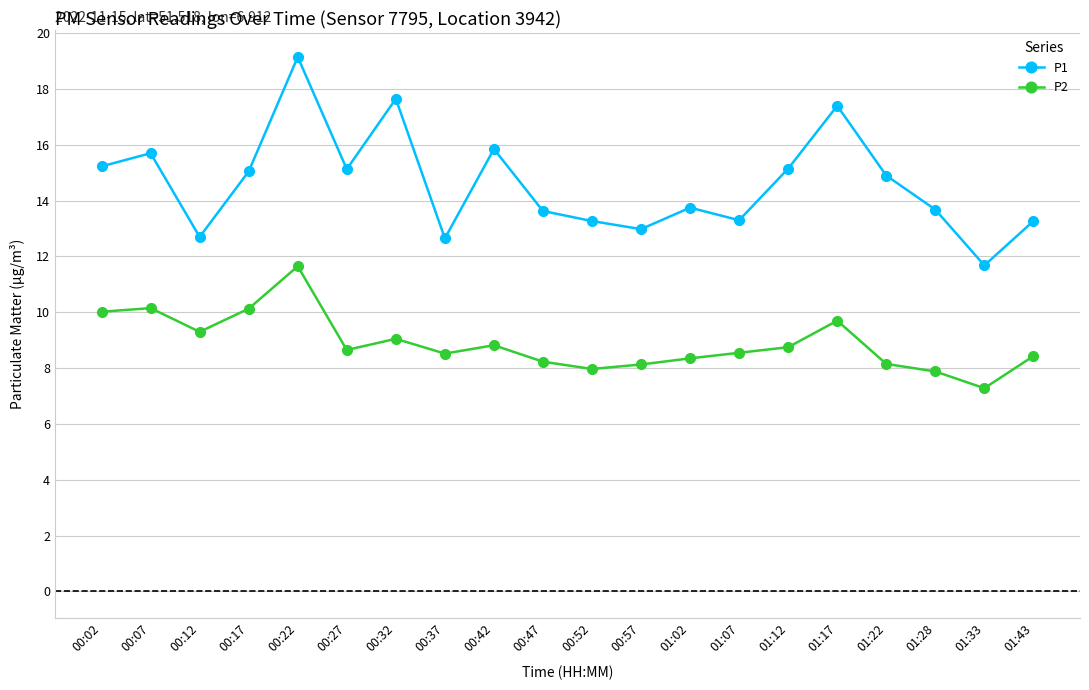

At which category does the chart reach its minimum across all series?

01:33